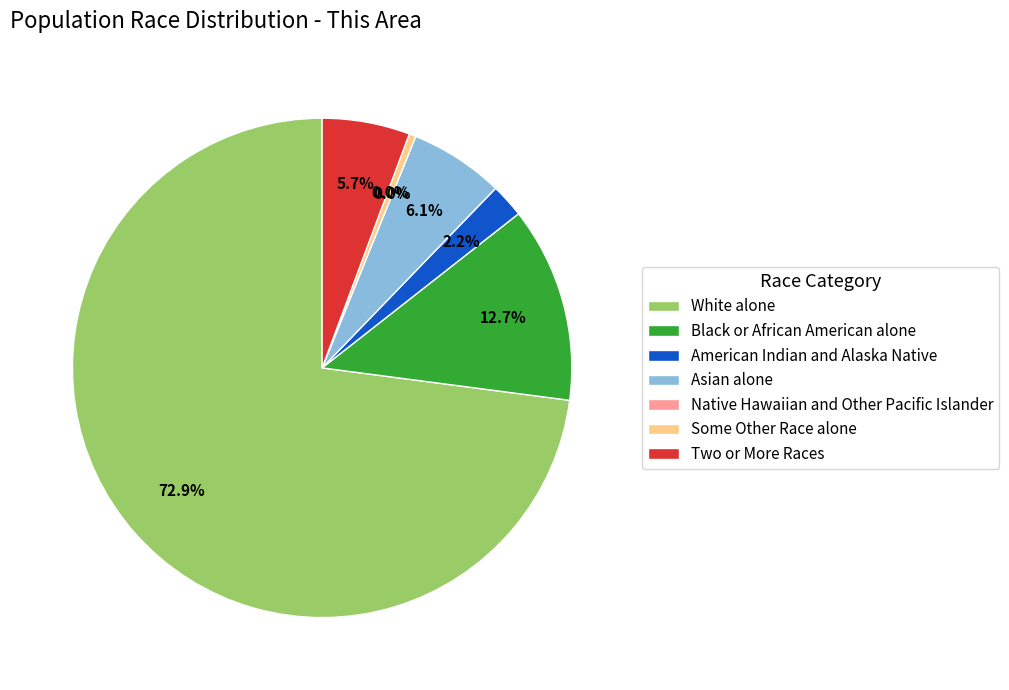

Which category accounts for the majority?

White alone